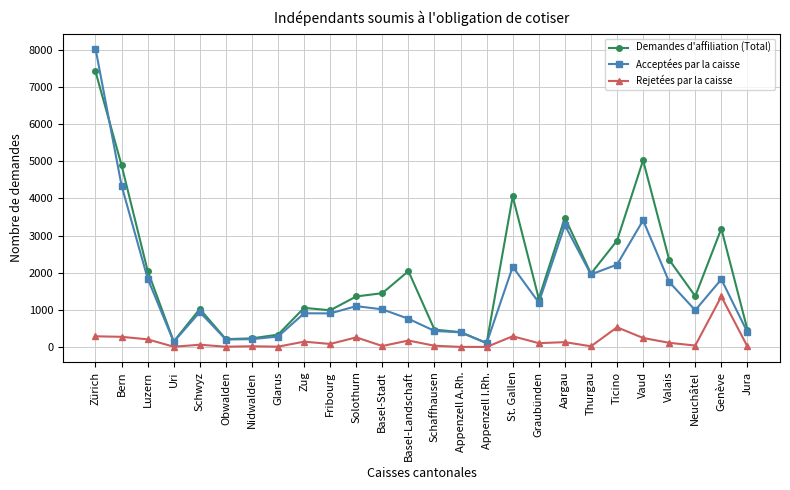

At how many categories does at least one series exceed 2302?

8